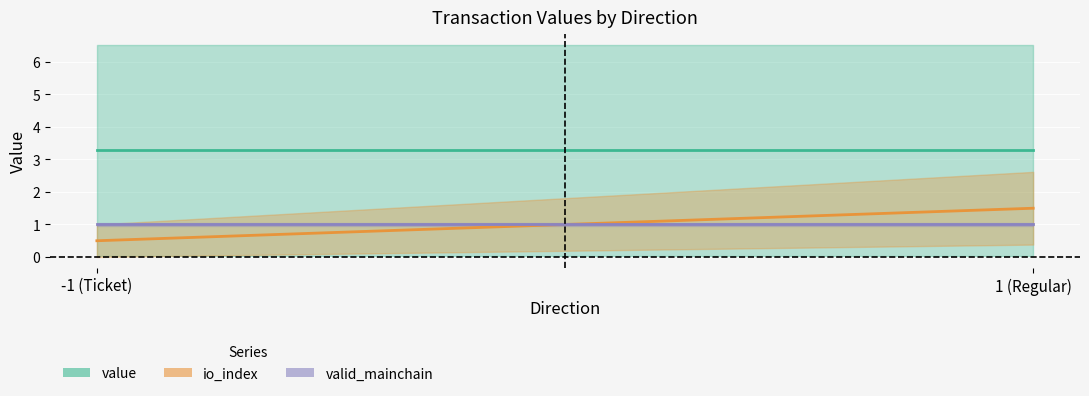

Read the valid_mainchain value at 1.

1.0